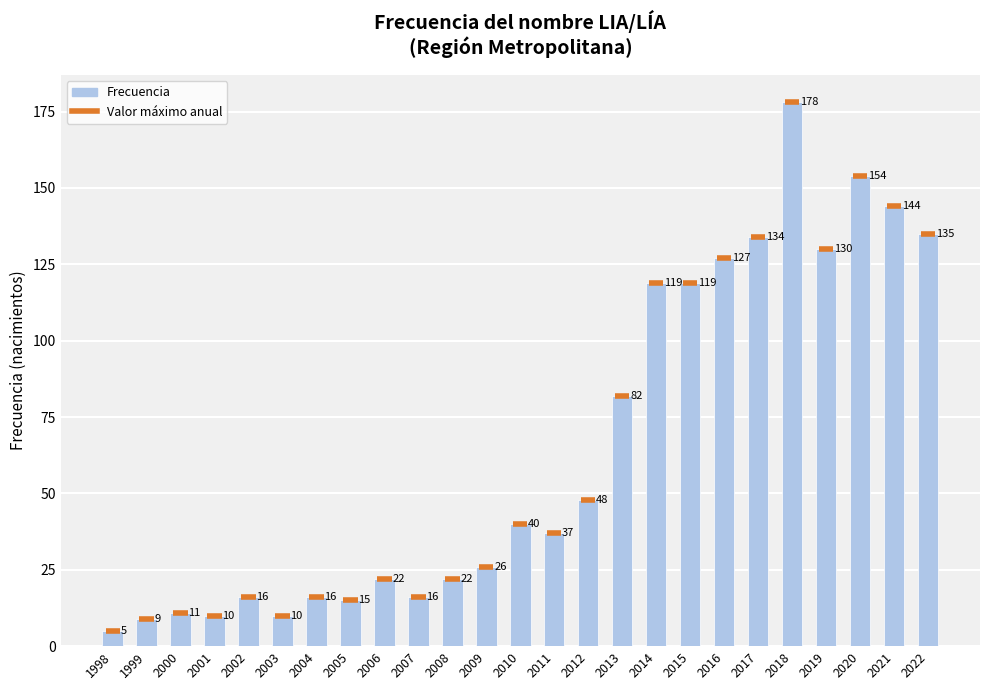

Approximately how many times larger is the value at 2022 compared to 2020?

0.9